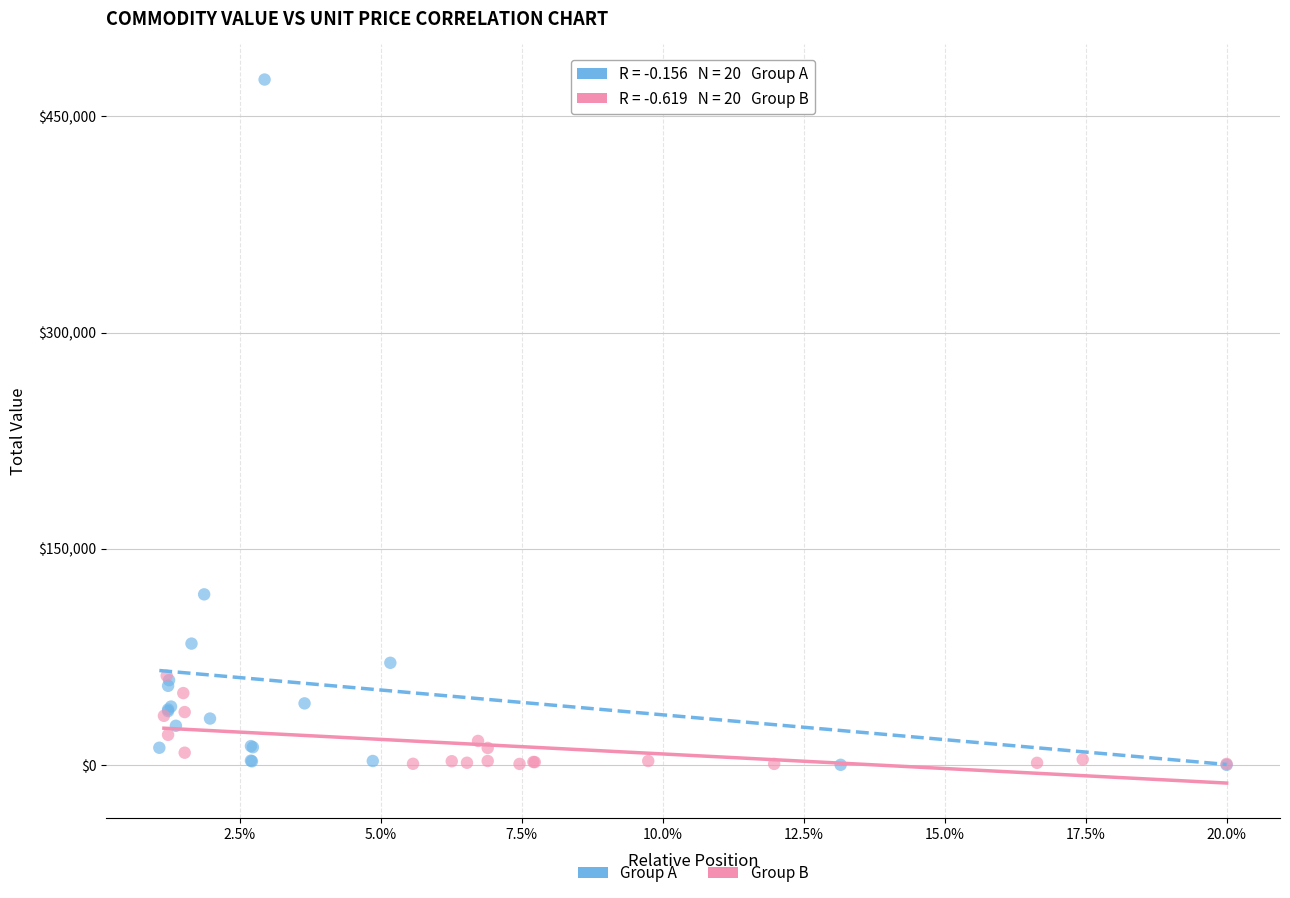

Which series reaches the maximum Y coordinate?

Group A